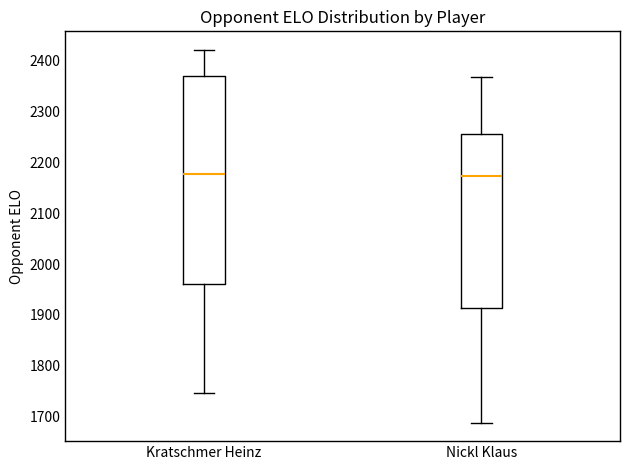

Reading left to right, transcribe this box plot: for each box, give where its median line is, the range the box spans, and where its two whiskers end, as read against the y-axis. The values are not printed on the chart, so give them approximately, as read against the axis.

Kratschmer Heinz: median 2180, box 1960 to 2370, whiskers 1750 to 2420
Nickl Klaus: median 2170, box 1910 to 2260, whiskers 1690 to 2370